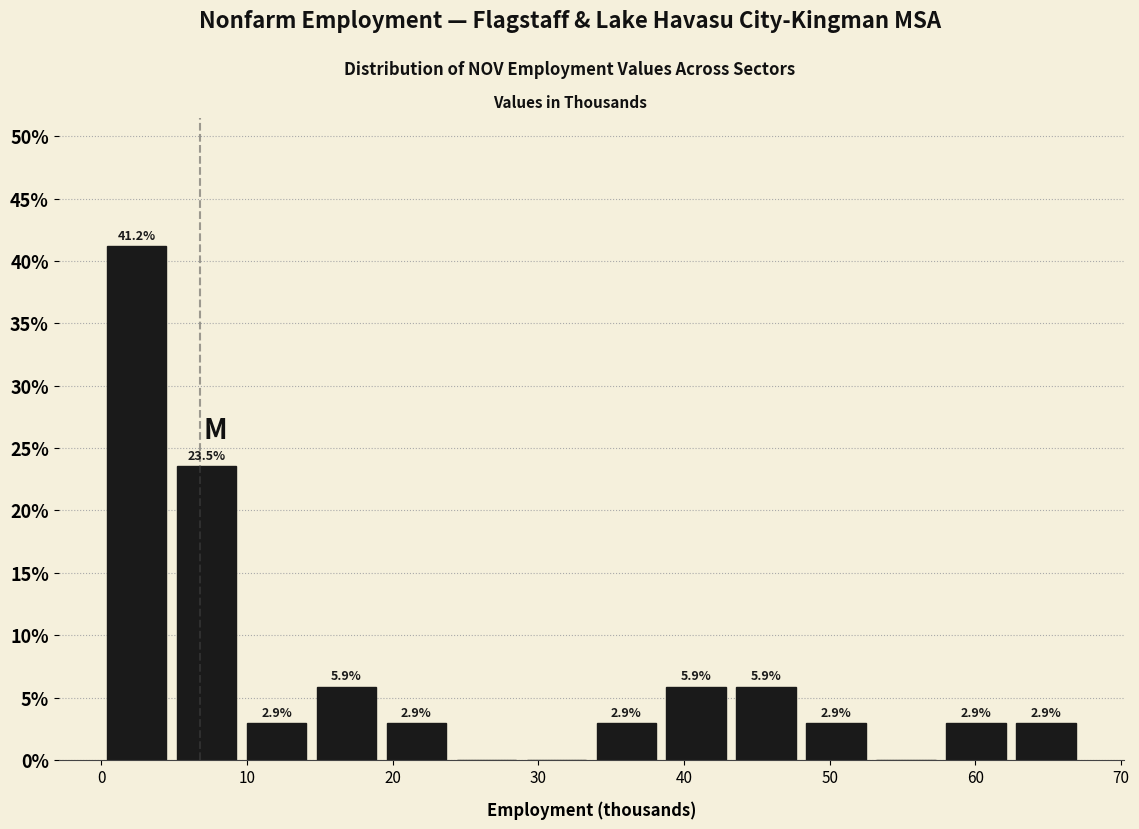

Which range on the x-axis has the tallest bar?

0.4 to 5.2